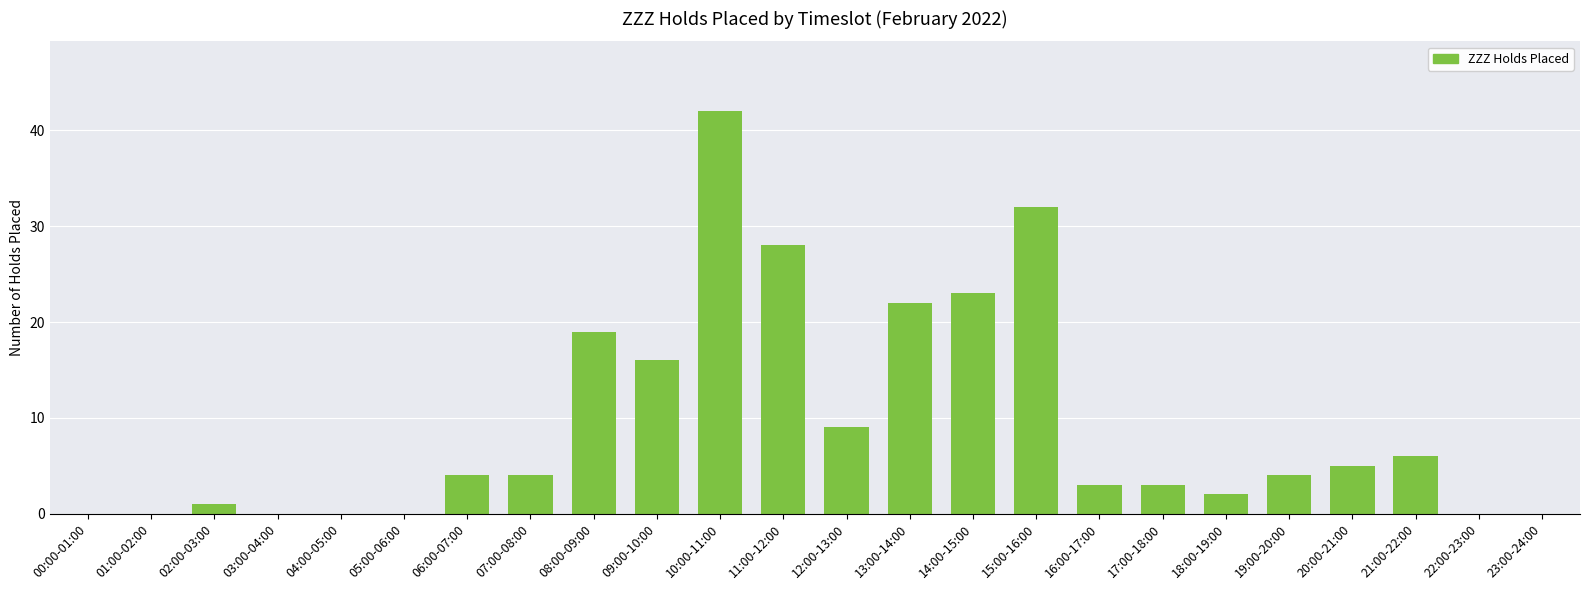

What value does the data have at 21:00-22:00, to the nearest 5?

5